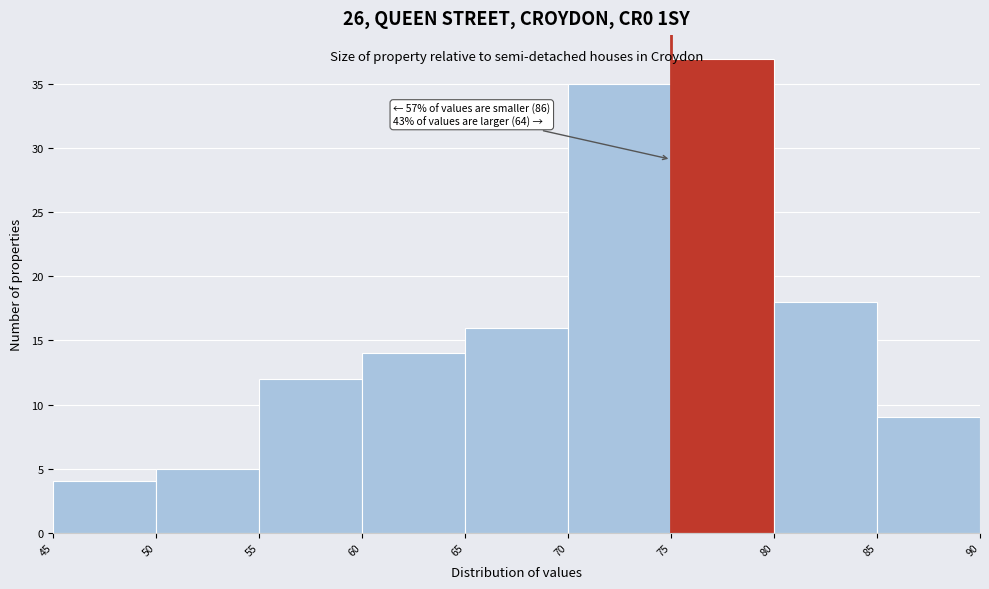

Over which range of the x-axis is the bar tallest?

75 to 80